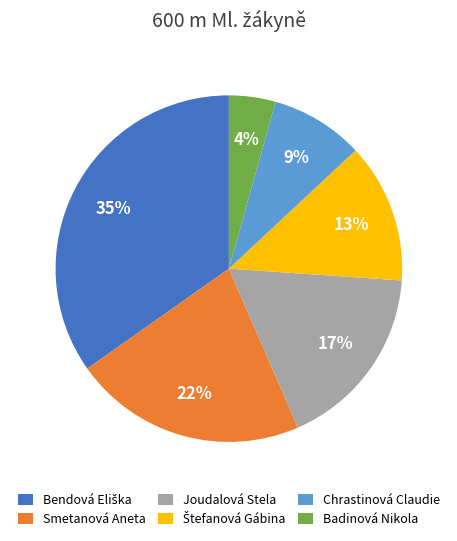

Count the number of slices in the pie.

6